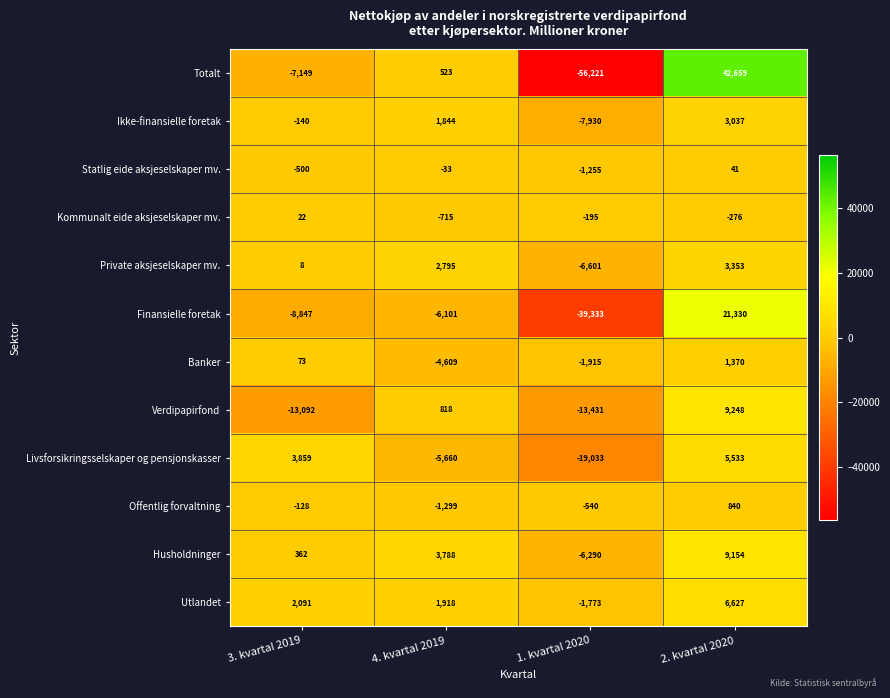

What is the difference between the maximum and minimum values in the Totalt series?

98880